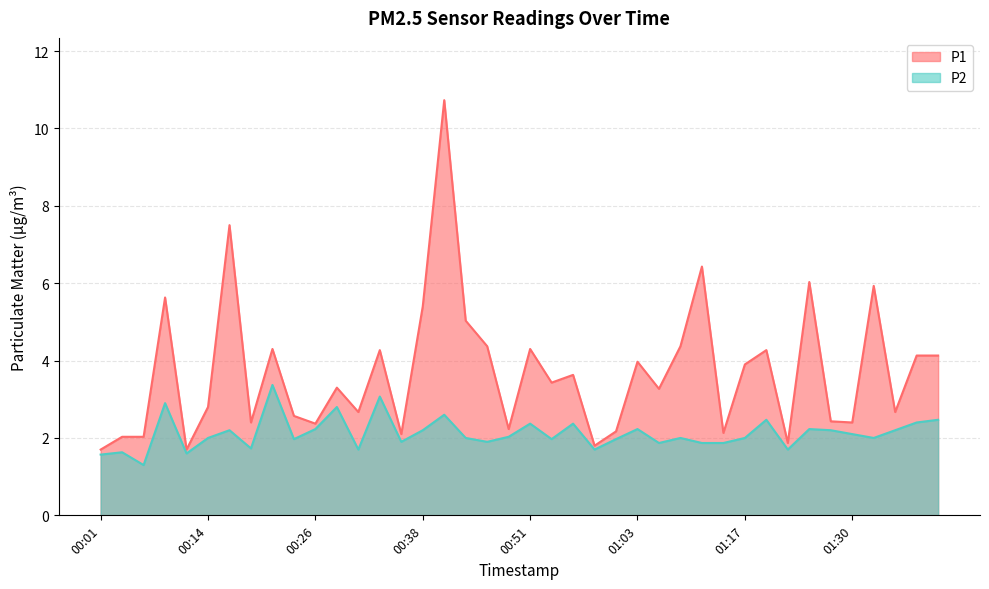

True or false: P2 and P1 intersect in this chart.

False